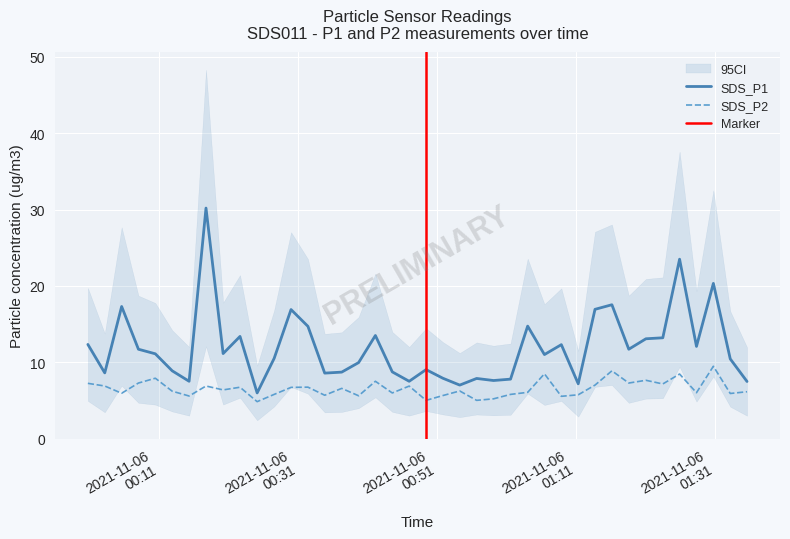

True or false: SDS_P2 and SDS_P1 intersect in this chart.

False